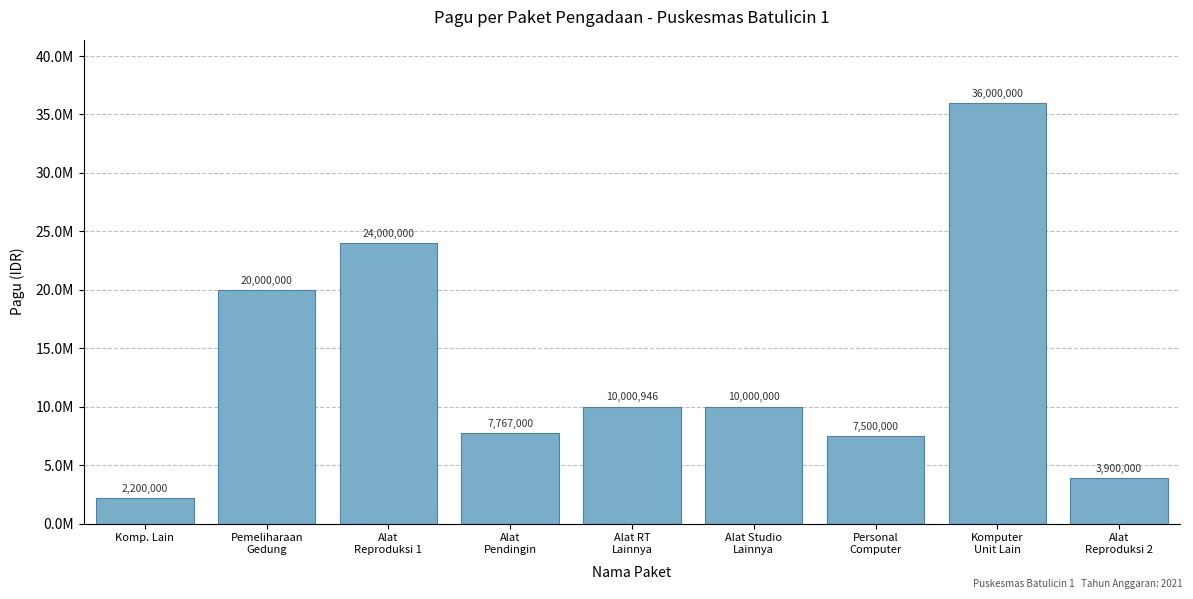

List the labels in order of value, smallest first.

Komp. Lain, Alat
Reproduksi 2, Personal
Computer, Alat
Pendingin, Alat Studio
Lainnya, Alat RT
Lainnya, Pemeliharaan
Gedung, Alat
Reproduksi 1, Komputer
Unit Lain